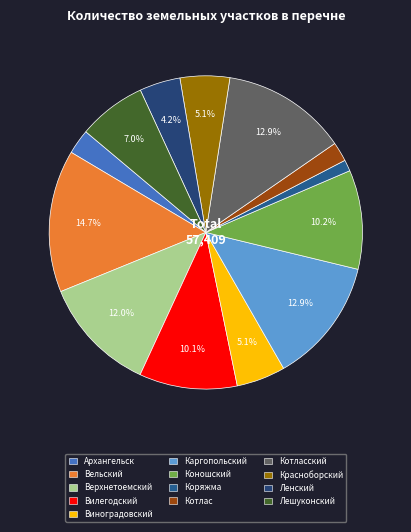

To the nearest percent, what is the average slice percentage?

8%